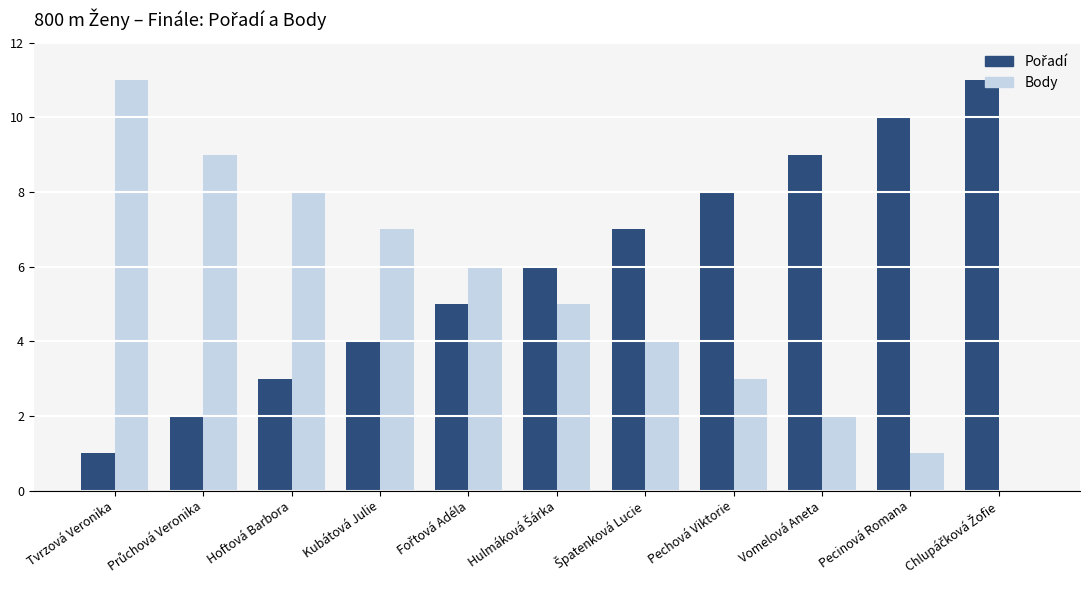

Which series has the widest spread of values?

Body